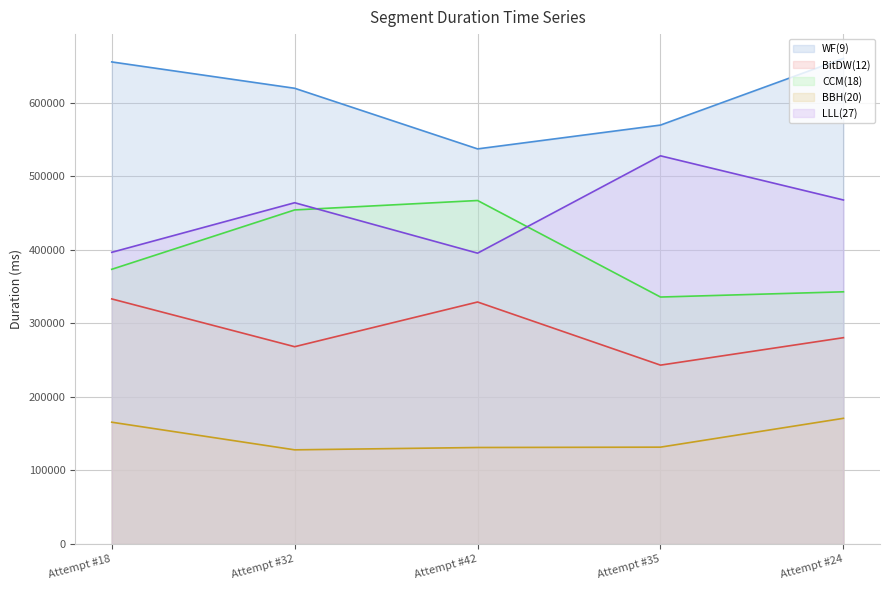

What is the total value across all series at Attempt #24?

1922008